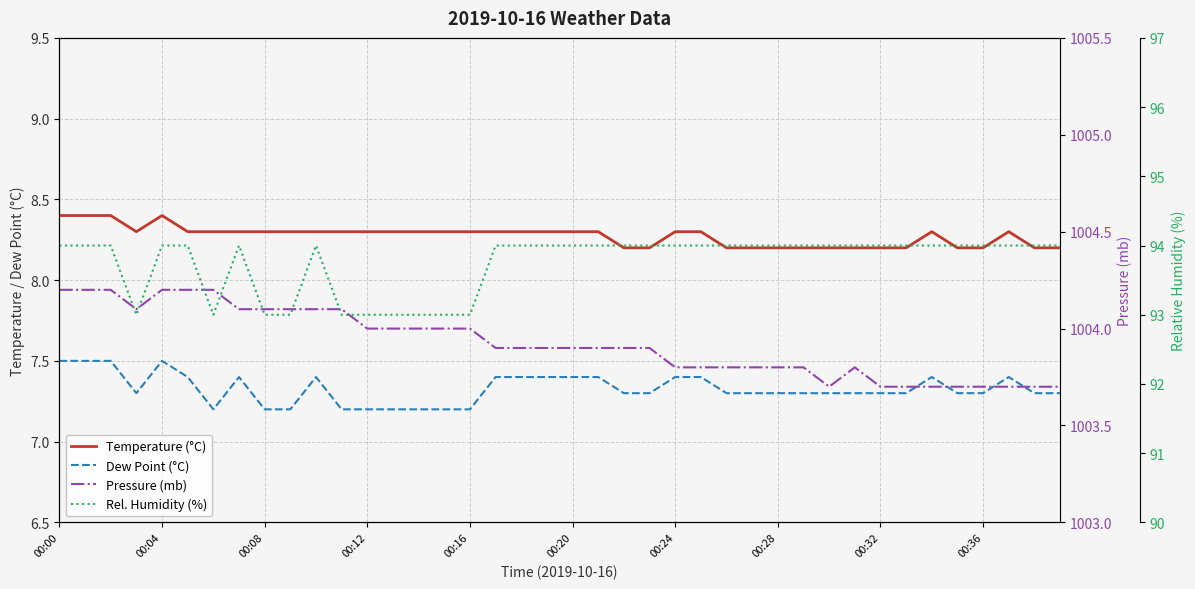

What is the sum of the Temperature (°C) values at 34 and 32?

16.5